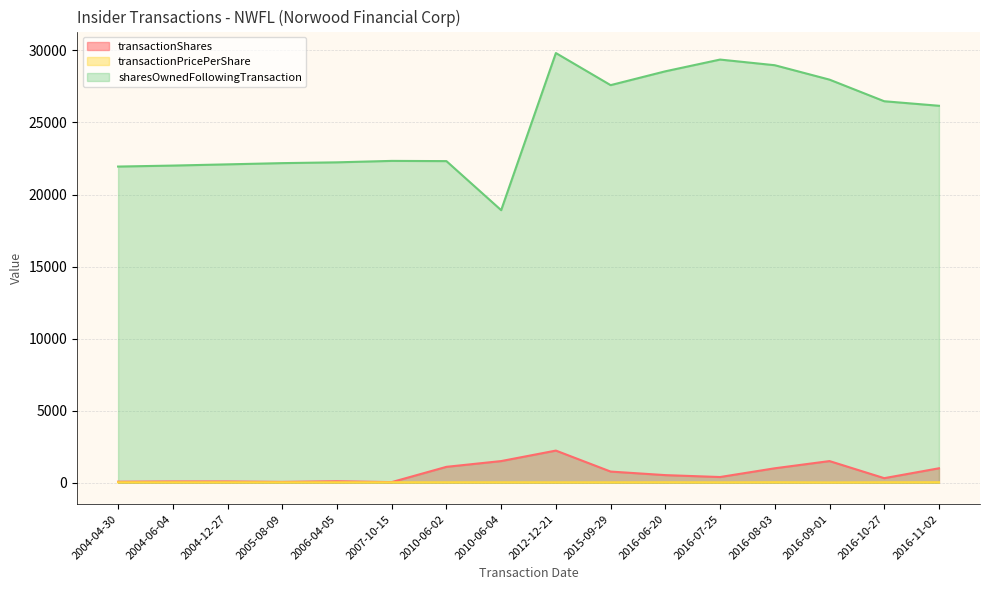

Where is the first local maximum for transactionShares?

2006-04-05